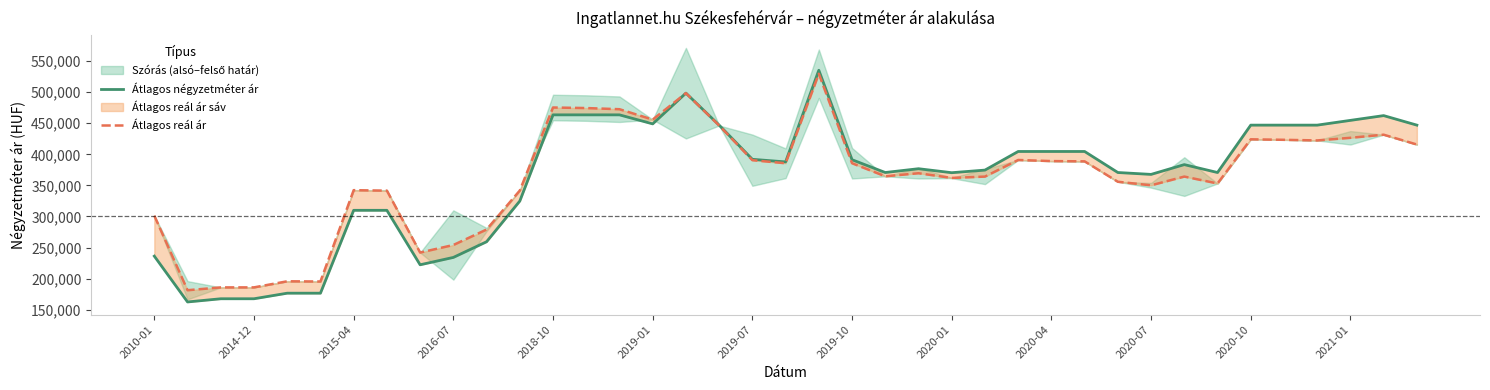

How many values in the Átlagos reál ár series are below 369537?

19